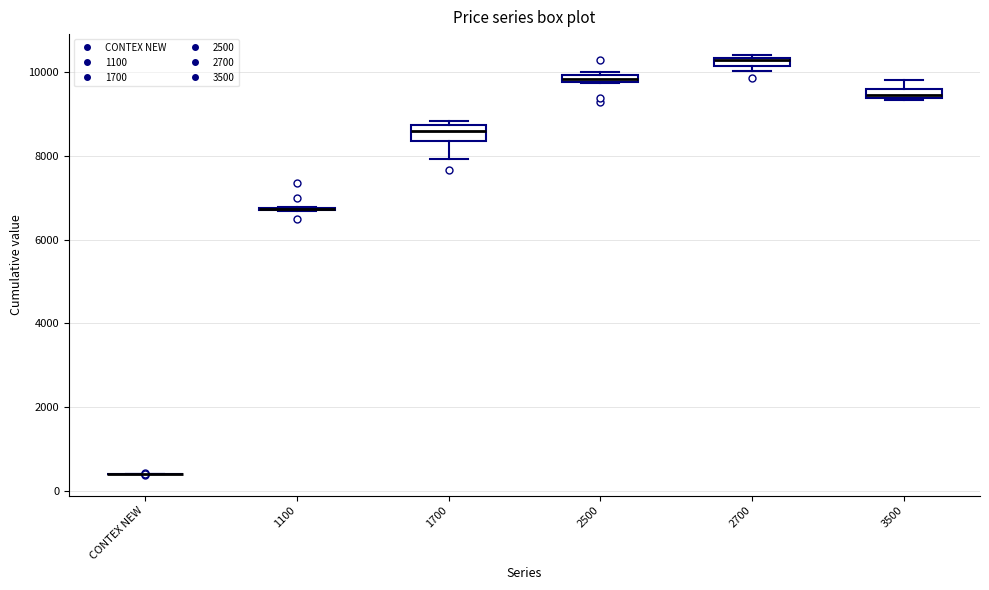

Where is the lower edge of the box for 3500 on the y-axis? The values are not printed on the chart, so give them approximately, as read against the axis.

9400